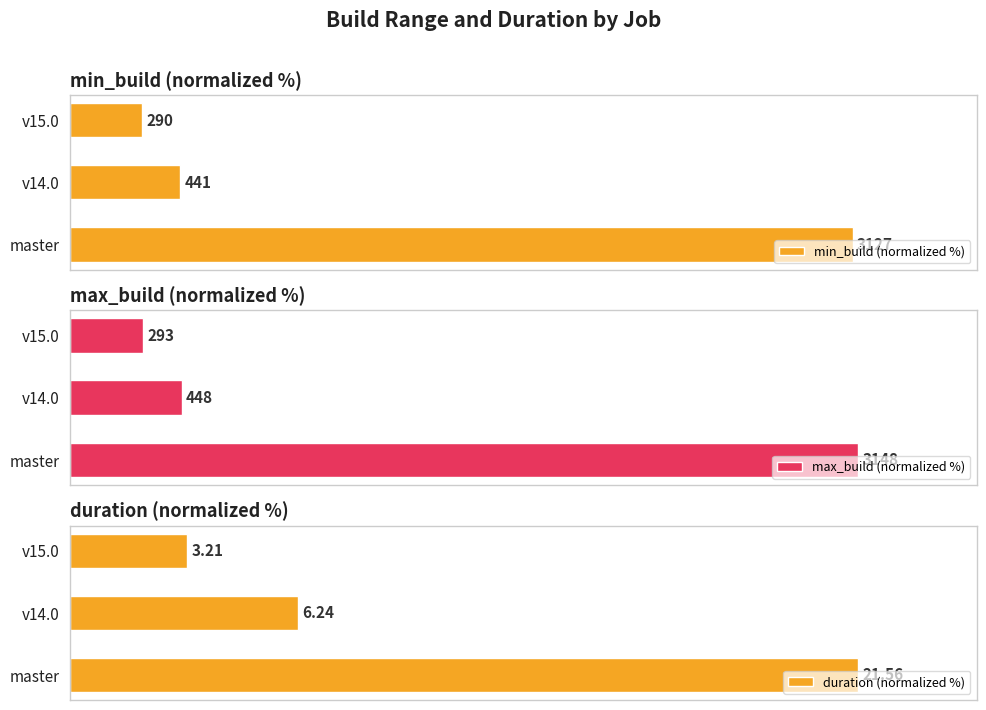

What is the difference between the highest and lowest values at 1?

14.9